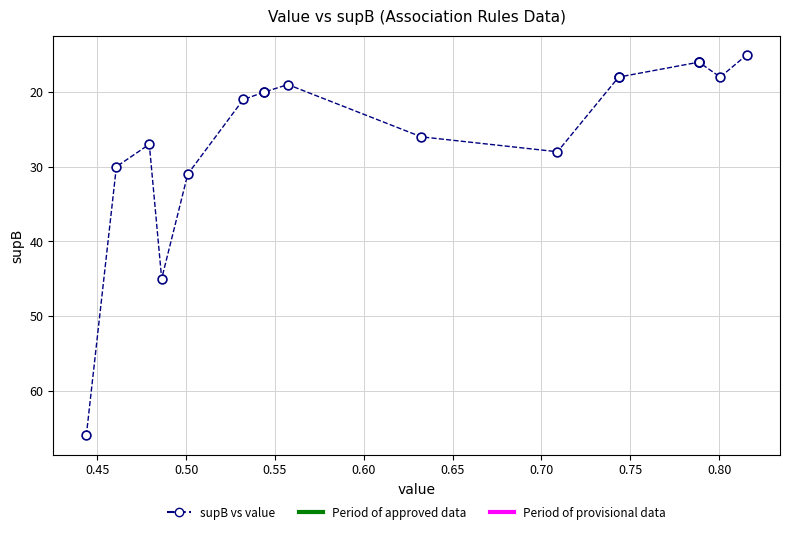

What Y value in the scatter plot is closest to 40?

45